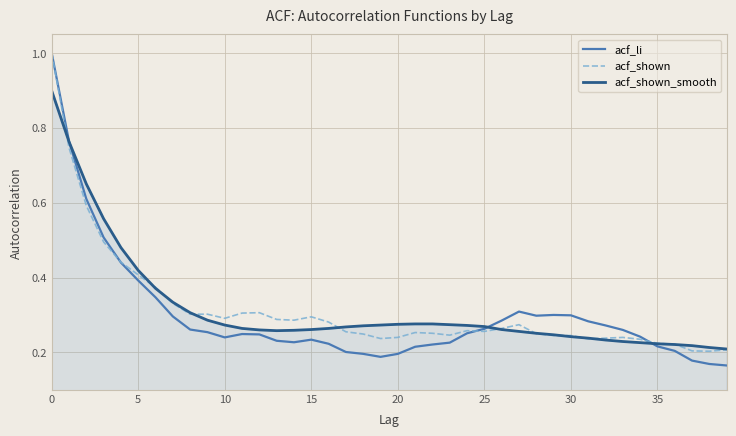

What is the maximum value for acf_shown_smooth?

0.9